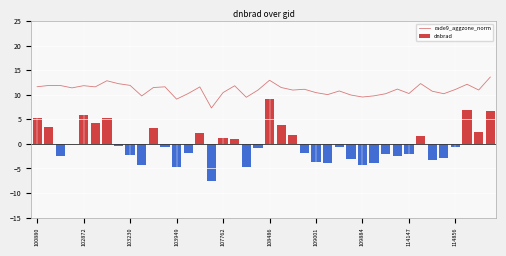

At how many categories does at least one series exceed 10?

33